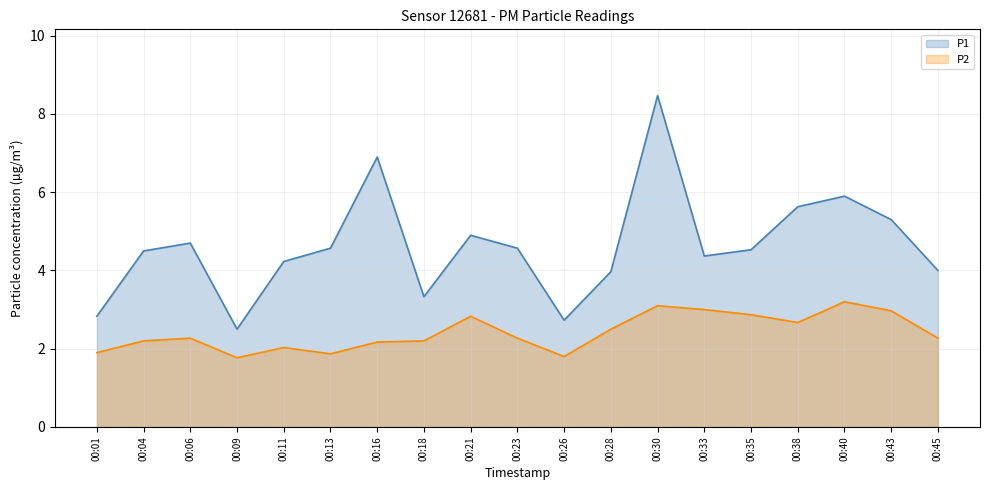

True or false: P2 has a value of 0.7 at 00:09.

False